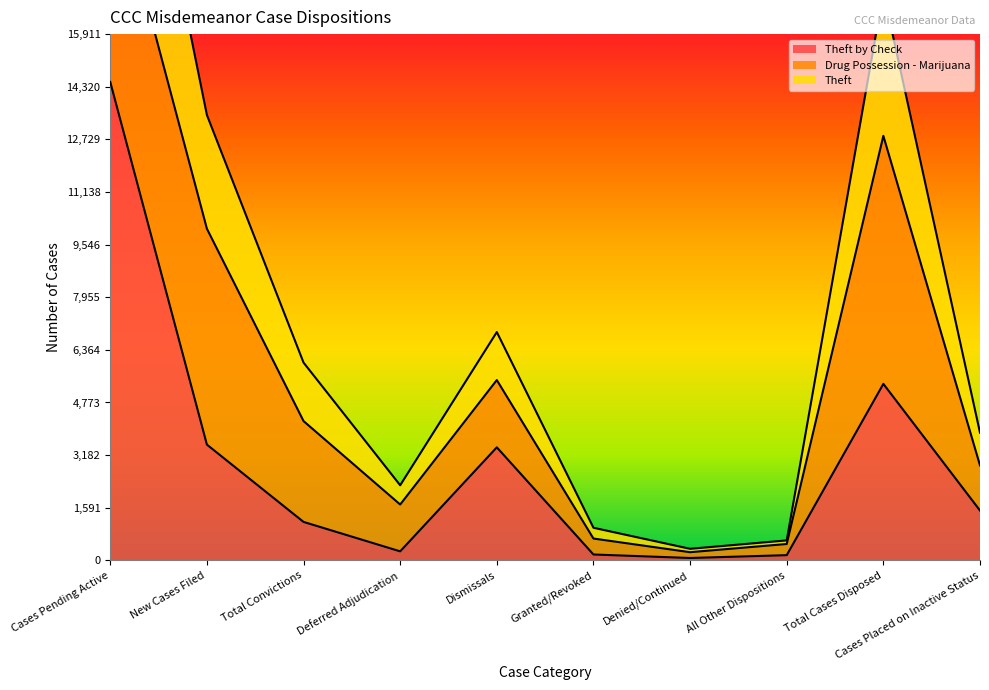

True or false: Theft and Theft by Check cross at least once.

False